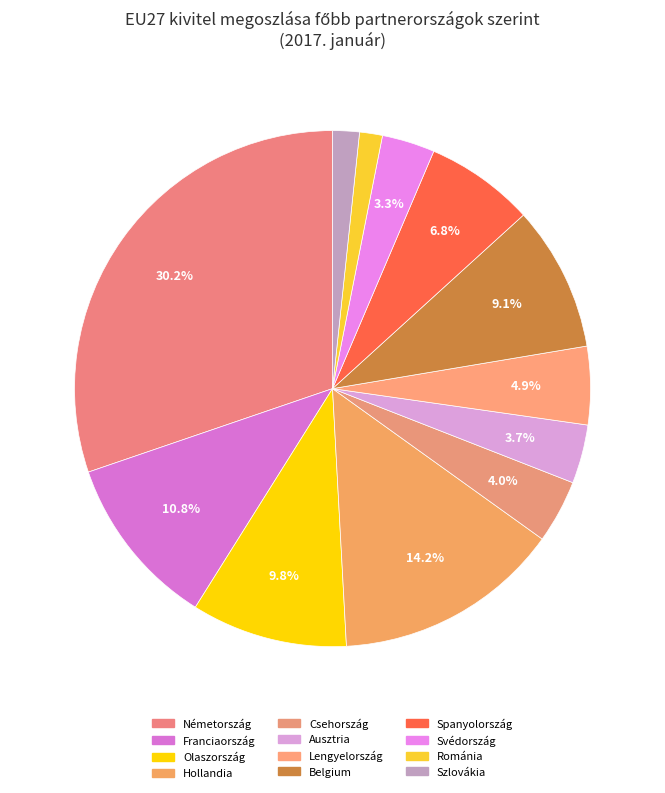

To the nearest percent, what is the average slice percentage?

8%